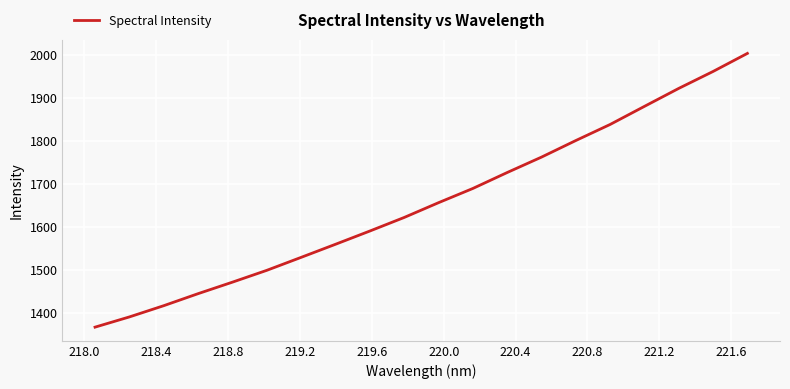

What is the maximum value shown in the chart?

2003.5